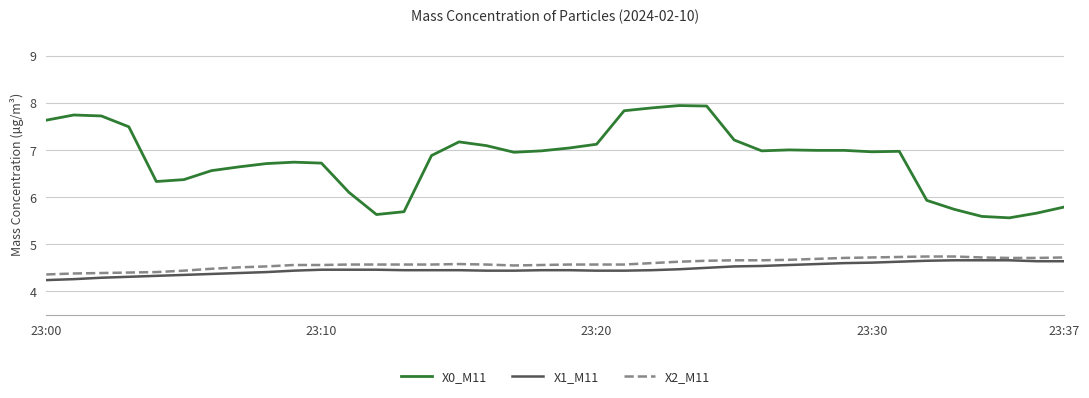

What are all the series names shown in the legend?

X0_M11, X1_M11, X2_M11